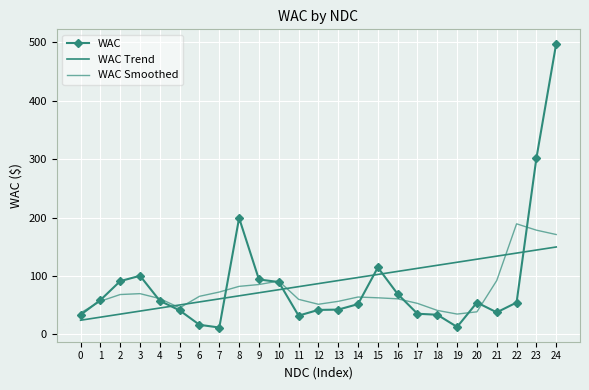

Which series has the widest spread of values?

WAC